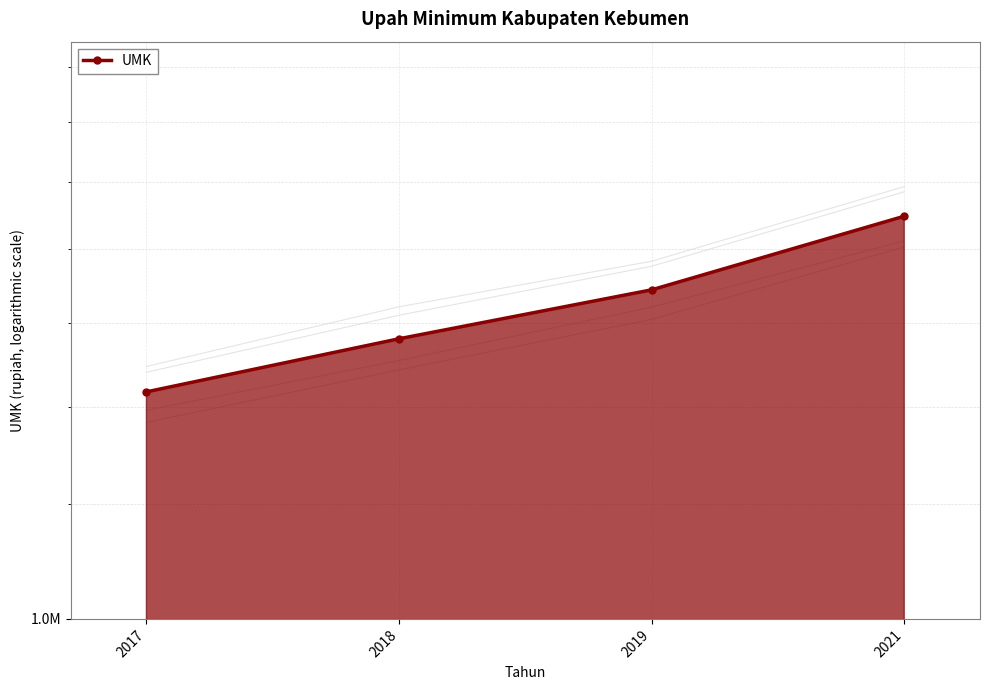

Reading right to left, list all the values displayed in this chart.

1895000	1686000	1560000	1433900